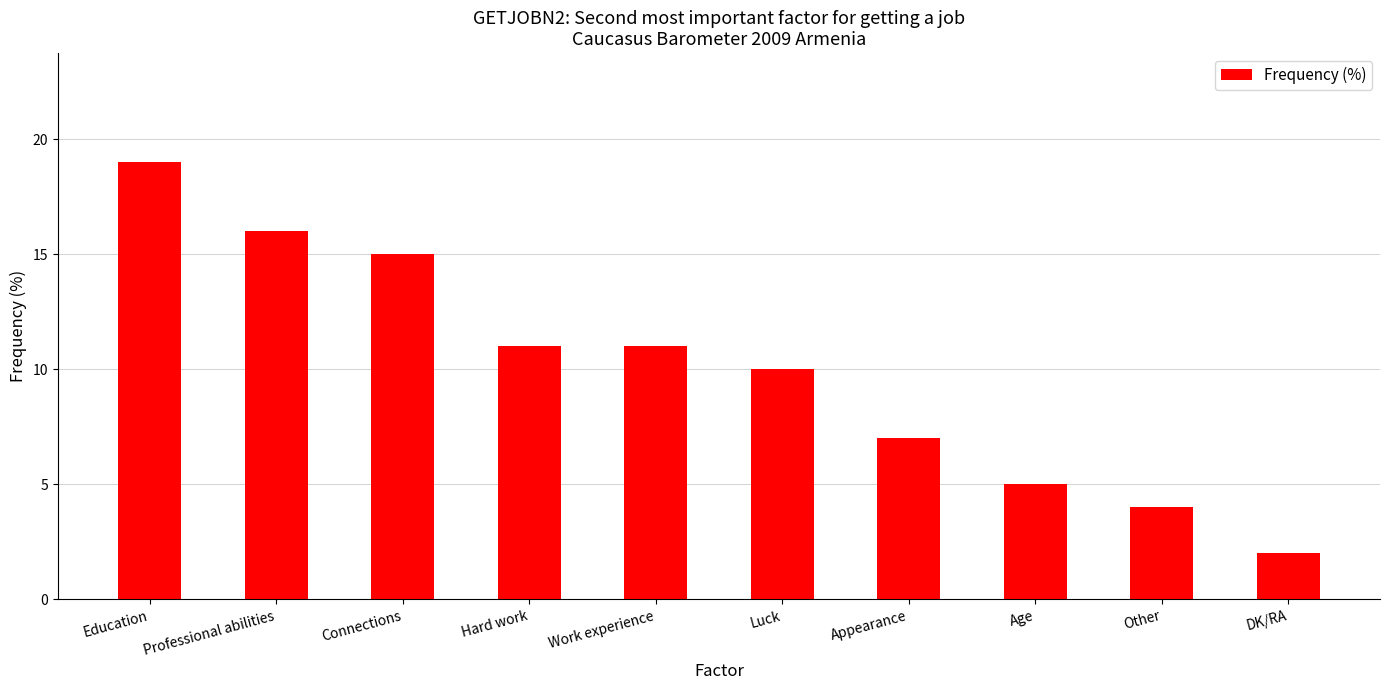

What is the greatest value displayed?

19